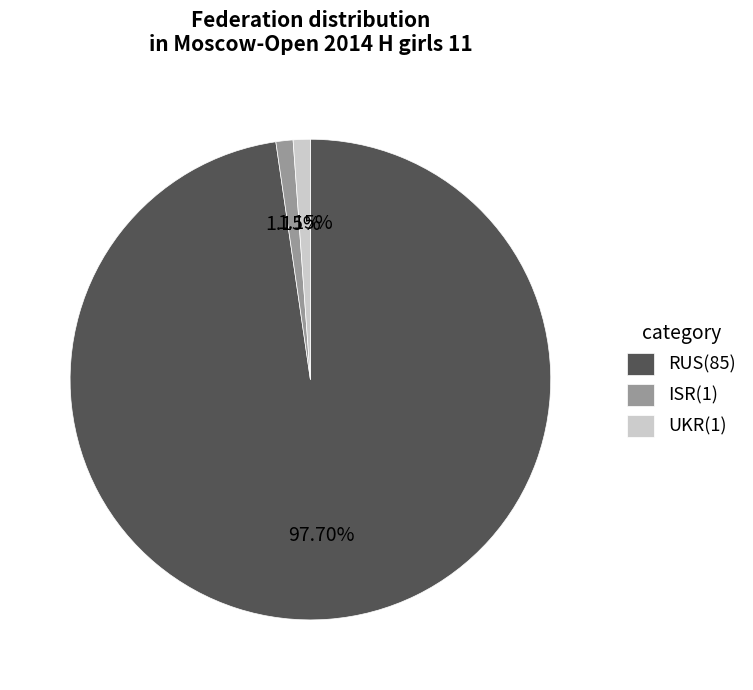

Which category has the biggest portion of the pie?

RUS(85)